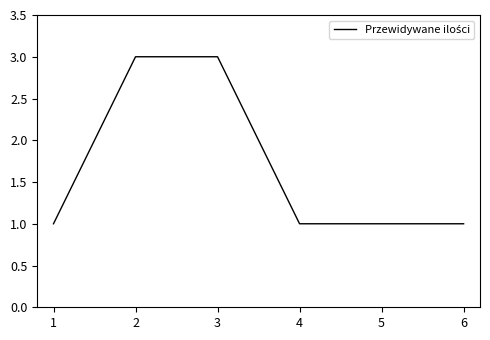

Is it true that the value at 4 is 0?

False